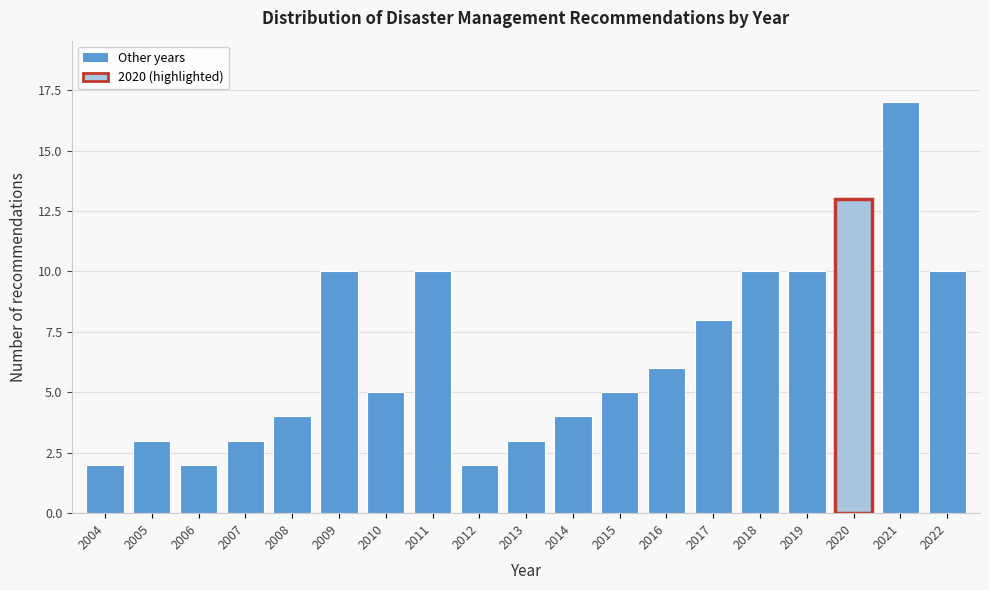

Reading right to left, list all the values displayed in this chart.

2022=10	2021=17	2020=13	2019=10	2018=10	2017=8	2016=6	2015=5	2014=4	2013=3	2012=2	2011=10	2010=5	2009=10	2008=4	2007=3	2006=2	2005=3	2004=2